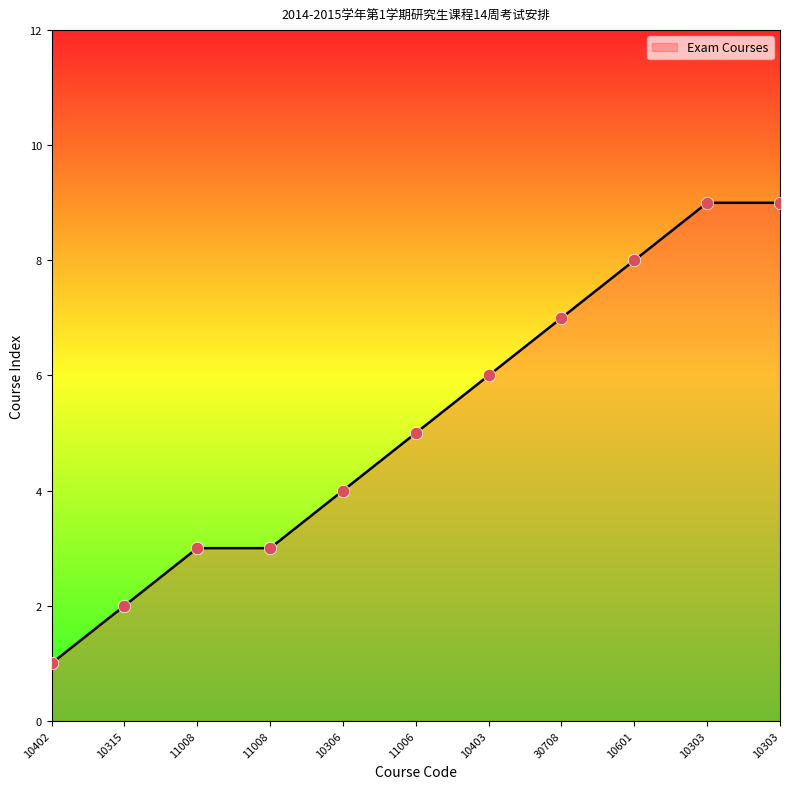

How many lines are shown in the chart?

1